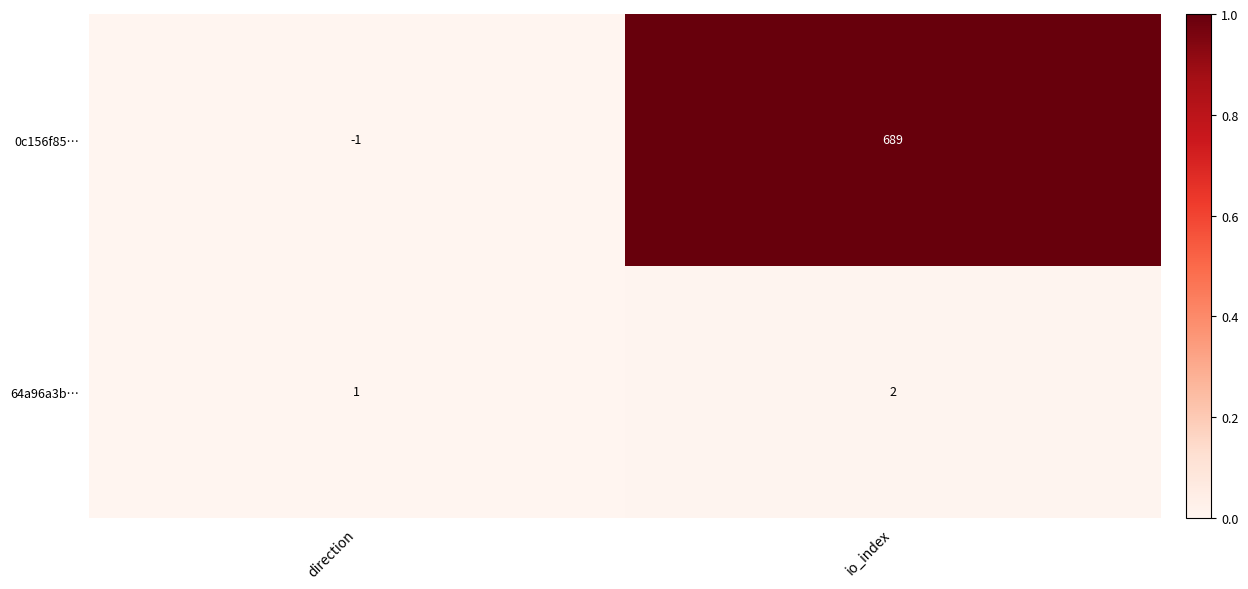

At direction, list the series in order from largest to smallest.

64a96a3b…, 0c156f85…